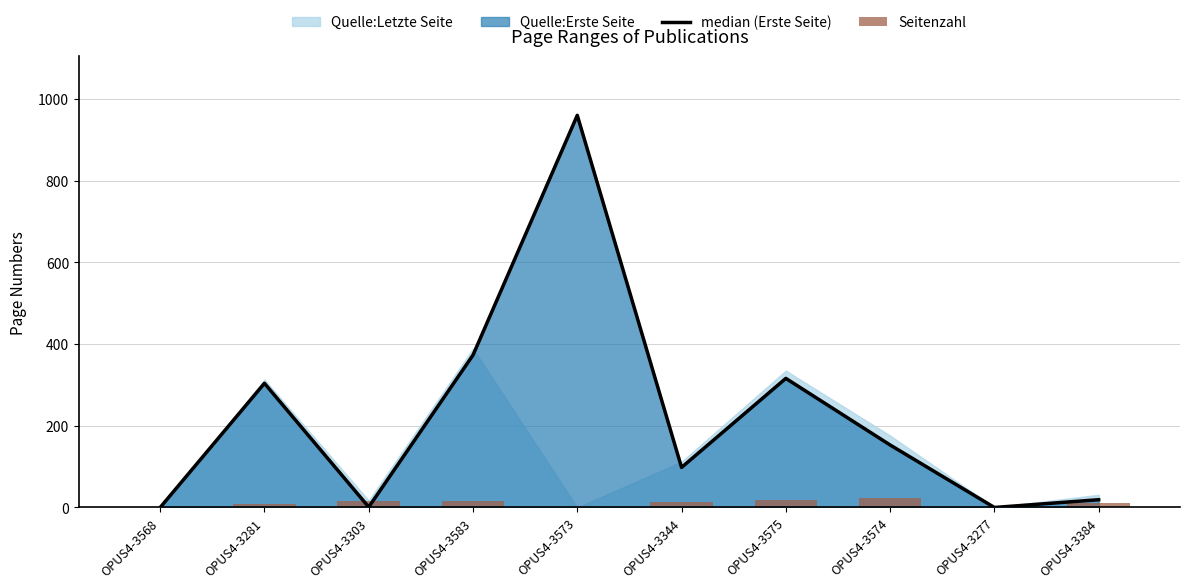

How many positive values does the median (Erste Seite) series have?

8